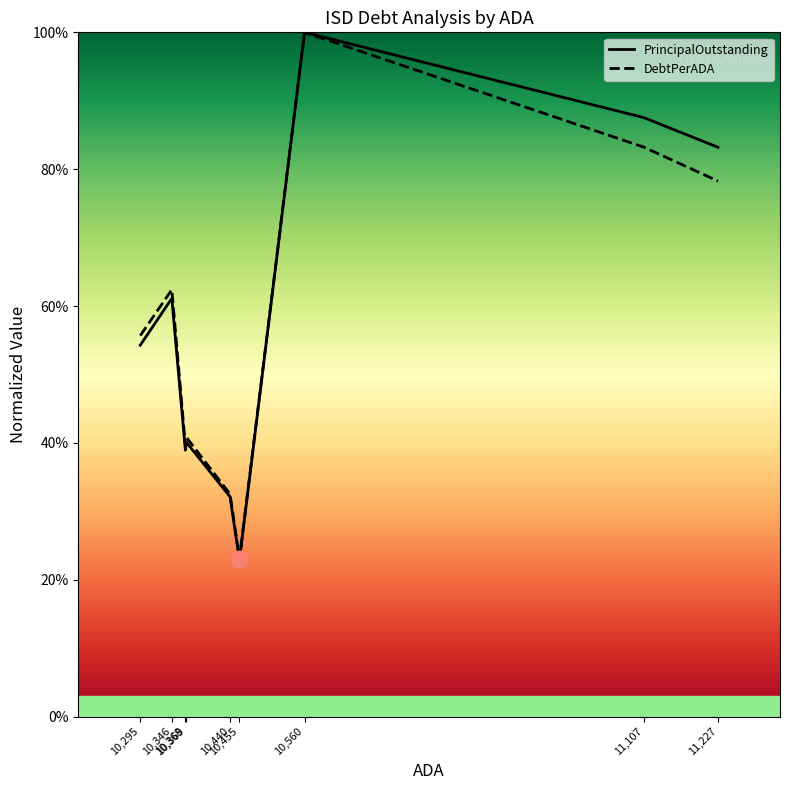

True or false: PrincipalOutstanding and DebtPerADA cross at least once.

False